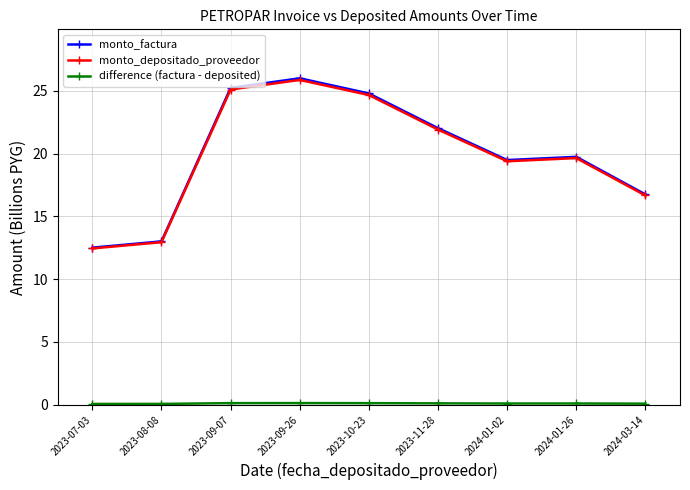

What is the maximum value shown in the chart?

26.0